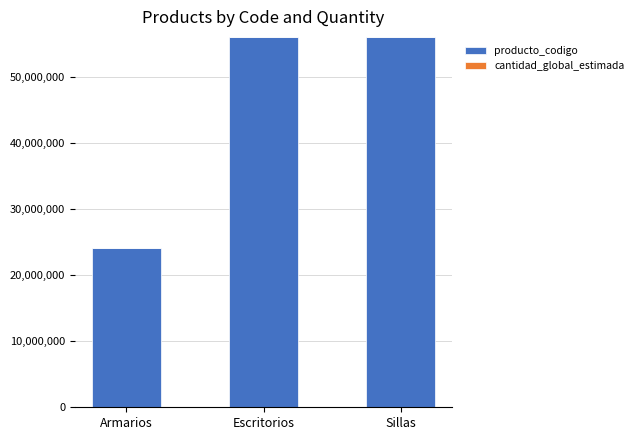

Where is producto_codigo nearest to the value 40107054?

Sillas